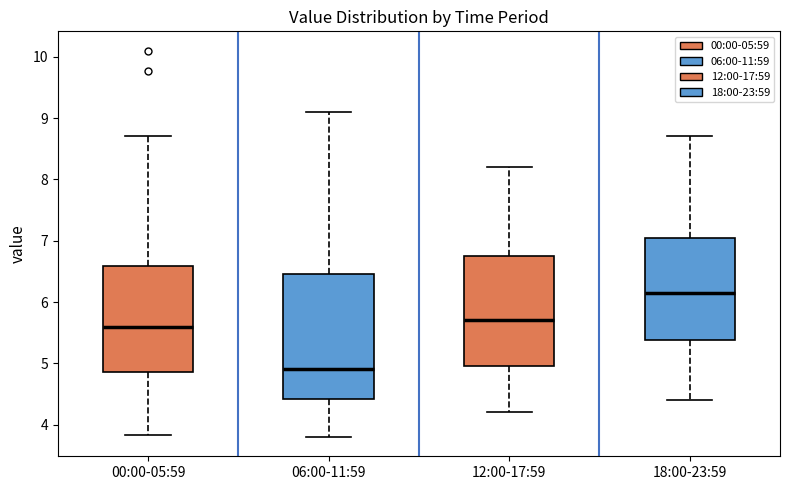

Reading left to right, read every box against the y-axis: the position of its median line, the range the box covers, and the ends of its whiskers. The values are not printed on the chart, so give them approximately, as read against the axis.

00:00-05:59: median 5.6, box 4.9 to 6.6, whiskers 3.8 to 8.7
06:00-11:59: median 4.9, box 4.4 to 6.5, whiskers 3.8 to 9.1
12:00-17:59: median 5.7, box 5.0 to 6.8, whiskers 4.2 to 8.2
18:00-23:59: median 6.2, box 5.4 to 7.1, whiskers 4.4 to 8.7